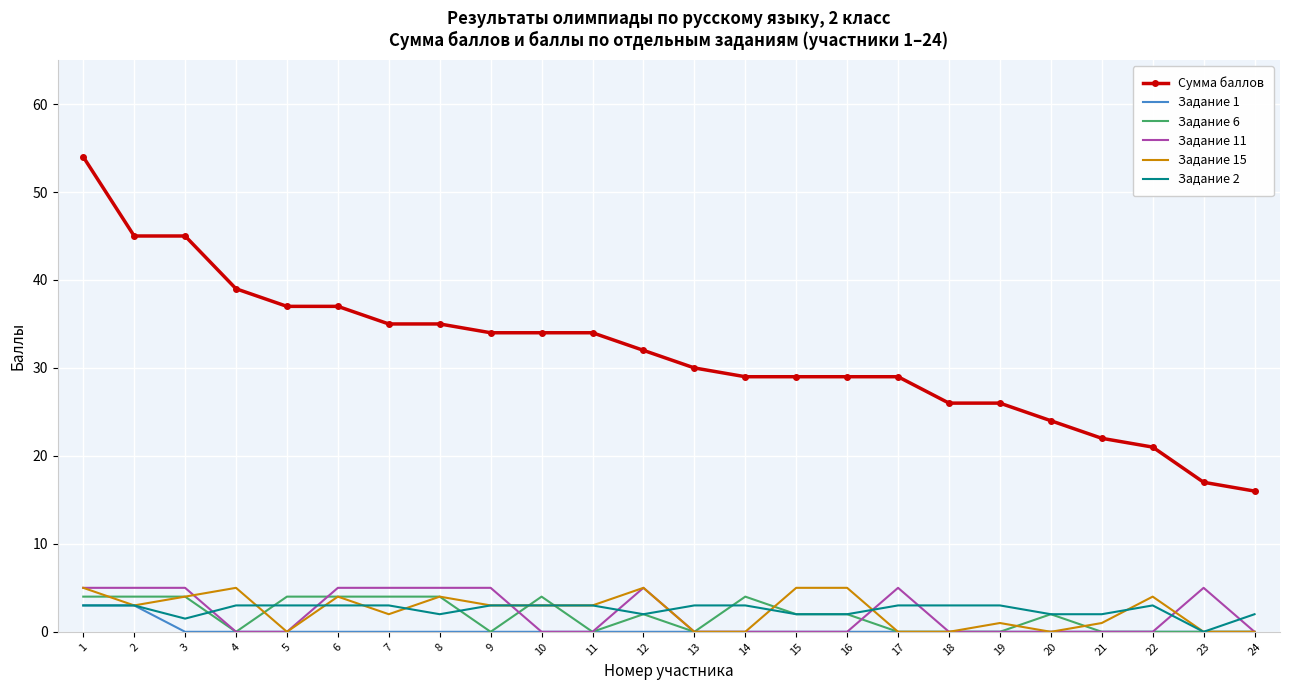

What is the sum of all Задание 6 values?

44.0